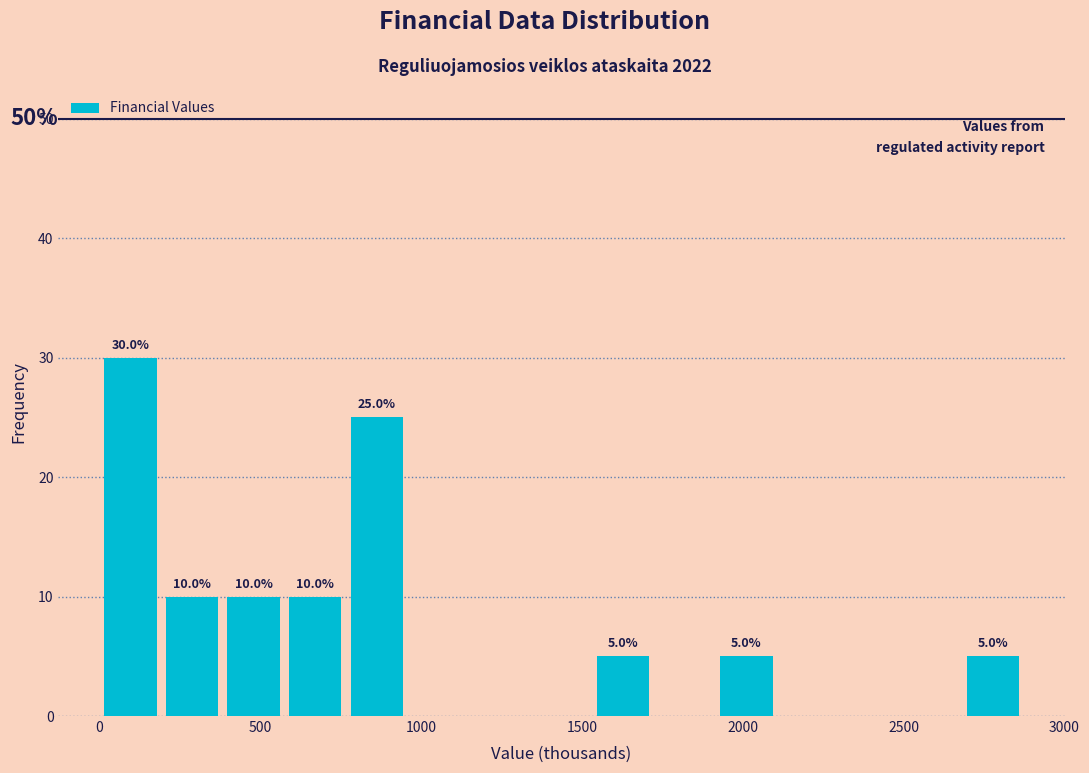

Read against the x-axis, roughly where is the centre of the tallest bar?

100